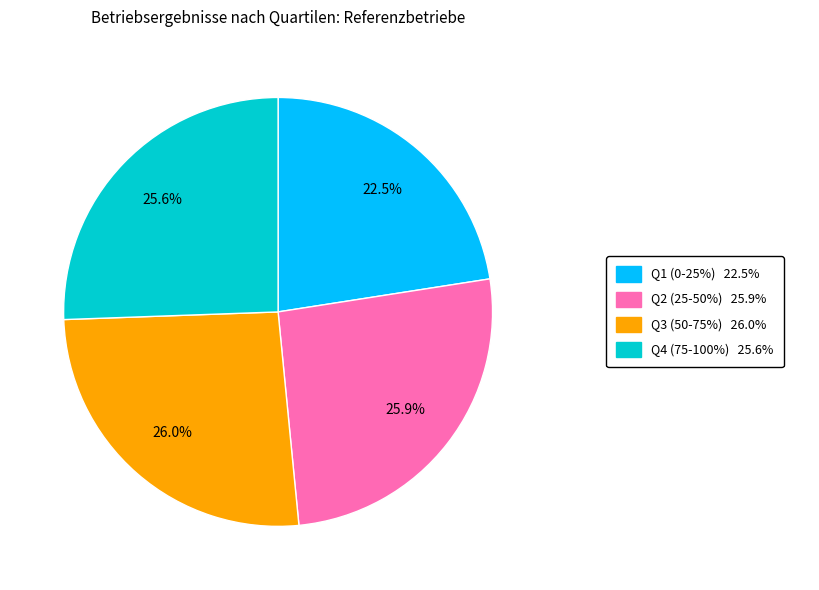

Is there a majority slice in this chart?

No